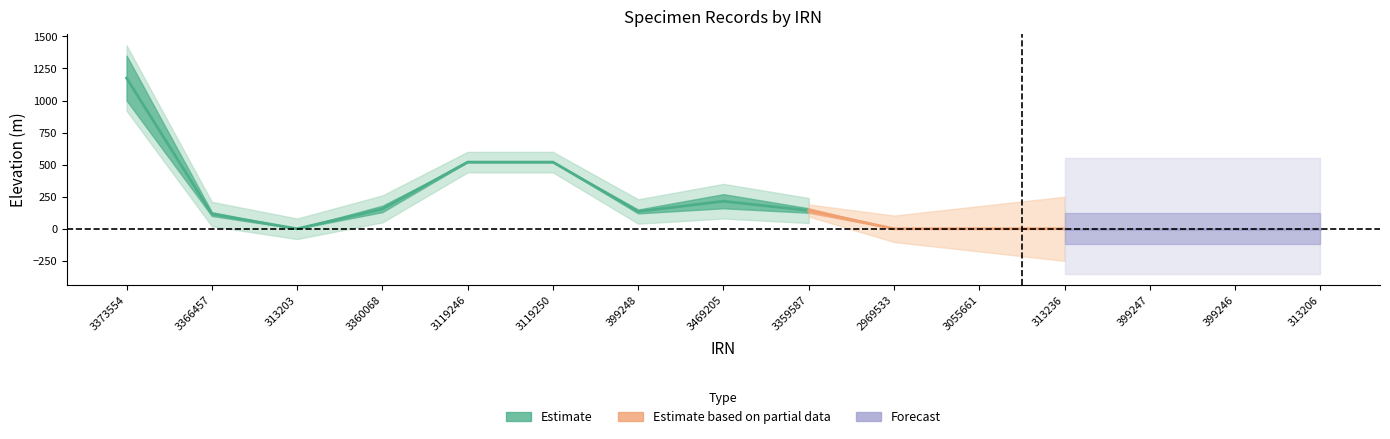

What is the sum of the Maximum Elevation values at 3469205 and 313203?

270